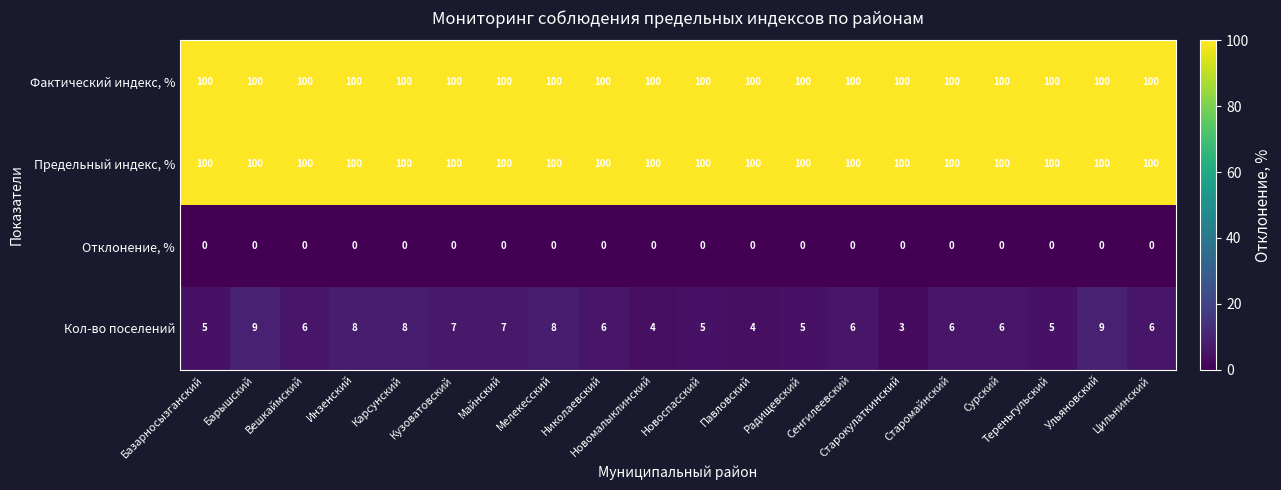

Which series has the widest spread of values?

Кол-во поселений